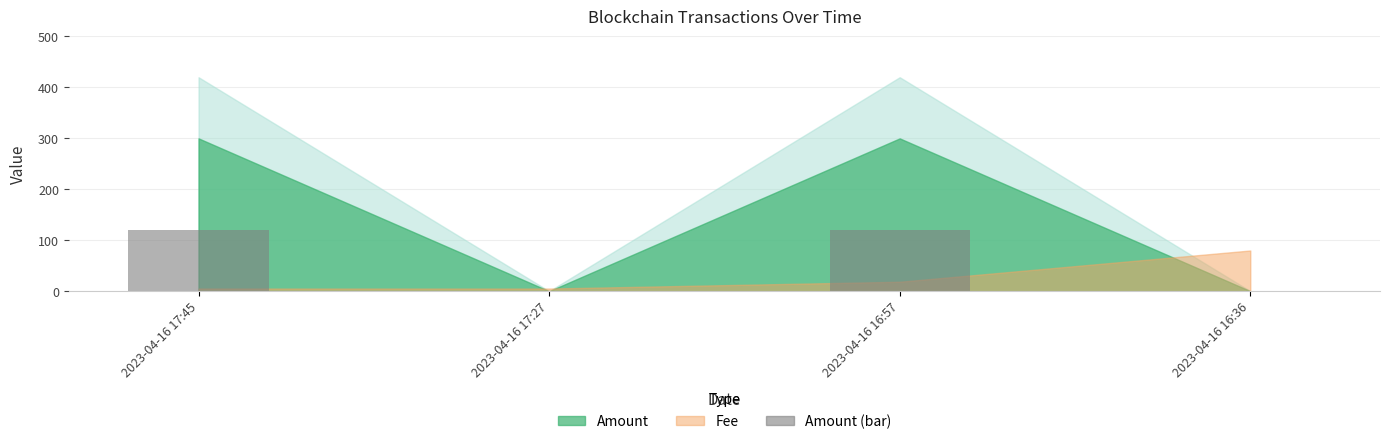

How many categories are shown in the chart?

4